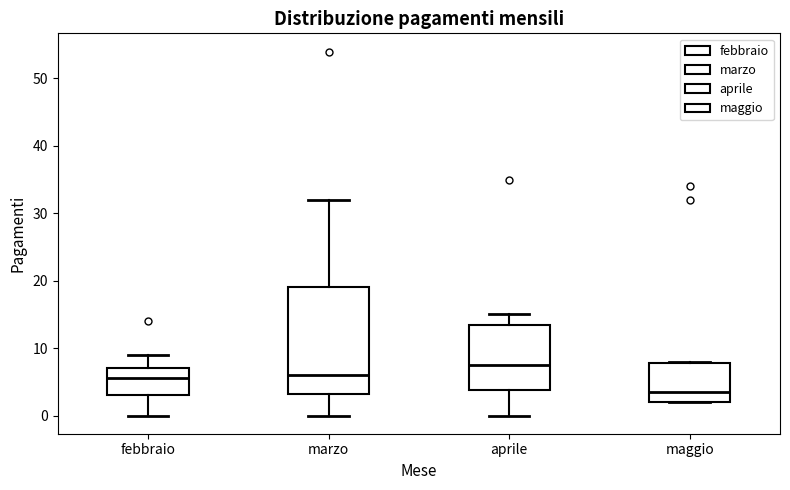

Where does the median line of the box for maggio sit on the y-axis? The values are not printed on the chart, so give them approximately, as read against the axis.

4